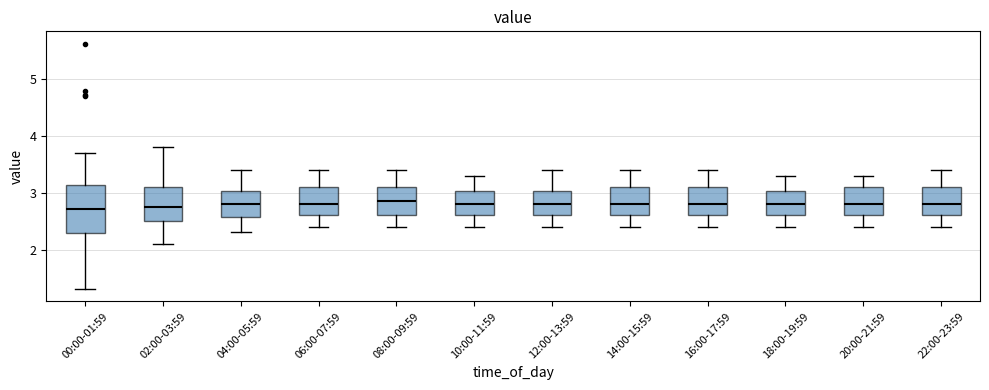

Reading left to right, read every box against the y-axis: the position of its median line, the range the box covers, and the ends of its whiskers. The values are not printed on the chart, so give them approximately, as read against the axis.

00:00-01:59: median 2.7, box 2.3 to 3.1, whiskers 1.3 to 3.7
02:00-03:59: median 2.8, box 2.5 to 3.1, whiskers 2.1 to 3.8
04:00-05:59: median 2.8, box 2.6 to 3.0, whiskers 2.3 to 3.4
06:00-07:59: median 2.8, box 2.6 to 3.1, whiskers 2.4 to 3.4
08:00-09:59: median 2.9, box 2.6 to 3.1, whiskers 2.4 to 3.4
10:00-11:59: median 2.8, box 2.6 to 3.0, whiskers 2.4 to 3.3
12:00-13:59: median 2.8, box 2.6 to 3.0, whiskers 2.4 to 3.4
14:00-15:59: median 2.8, box 2.6 to 3.1, whiskers 2.4 to 3.4
16:00-17:59: median 2.8, box 2.6 to 3.1, whiskers 2.4 to 3.4
18:00-19:59: median 2.8, box 2.6 to 3.0, whiskers 2.4 to 3.3
20:00-21:59: median 2.8, box 2.6 to 3.1, whiskers 2.4 to 3.3
22:00-23:59: median 2.8, box 2.6 to 3.1, whiskers 2.4 to 3.4